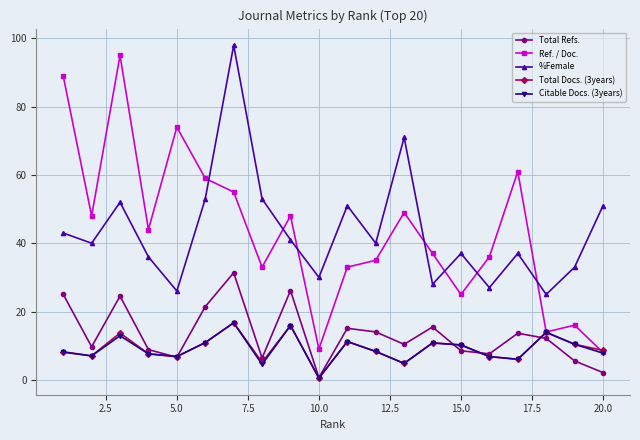

Which series has the widest spread of values?

Ref. / Doc.